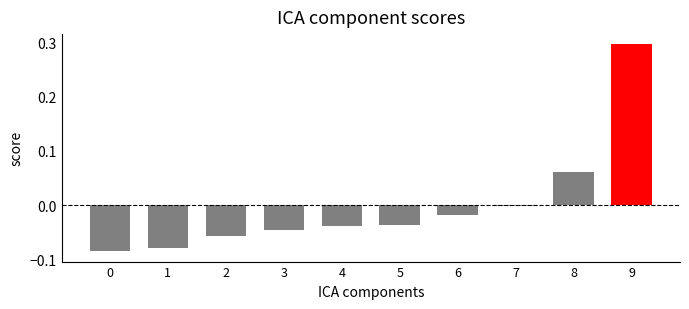

The chart shows a value of -0.0 at 0. True or false?

False